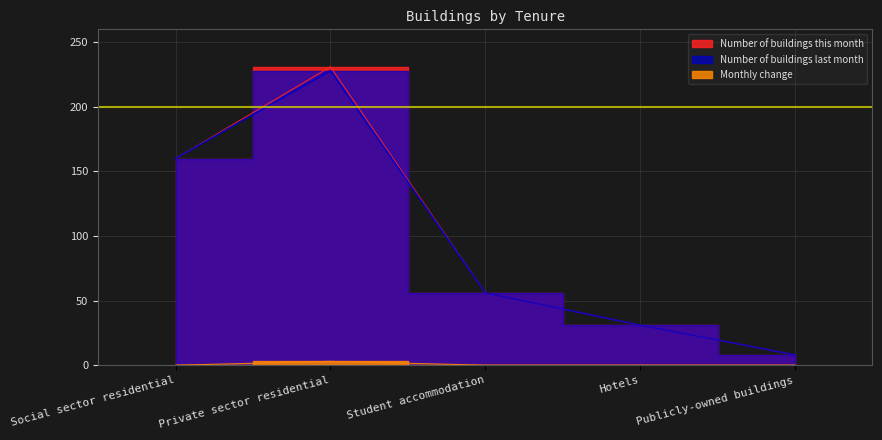

What is the spread (max minus min) of values at Hotels?

31